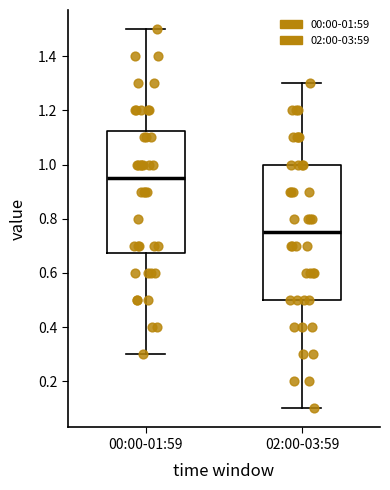

Reading left to right, transcribe this box plot: for each box, give where its median line is, the range the box spans, and where its two whiskers end, as read against the y-axis. The values are not printed on the chart, so give them approximately, as read against the axis.

00:00-01:59: median 0.96, box 0.68 to 1.12, whiskers 0.30 to 1.50
02:00-03:59: median 0.76, box 0.50 to 1.00, whiskers 0.10 to 1.30